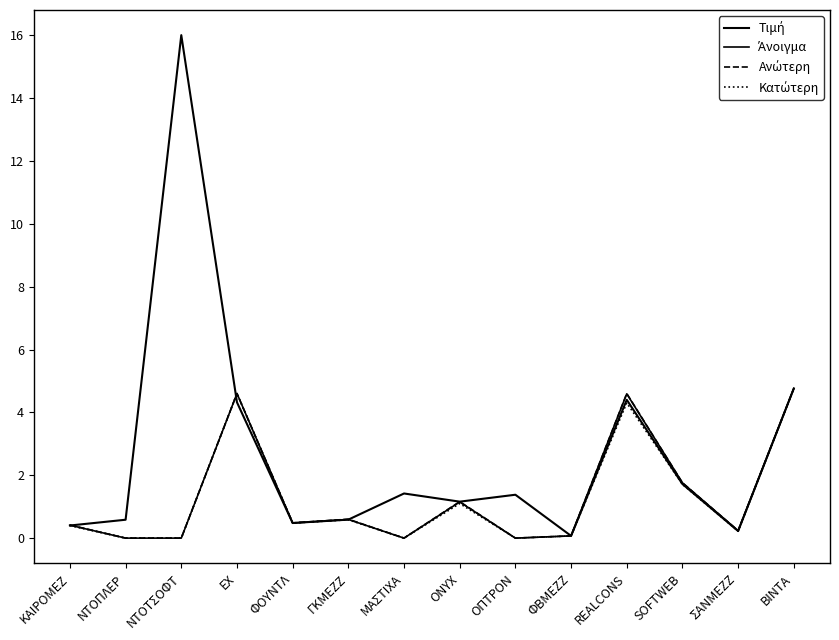

At how many categories does at least one series exceed 2?

4